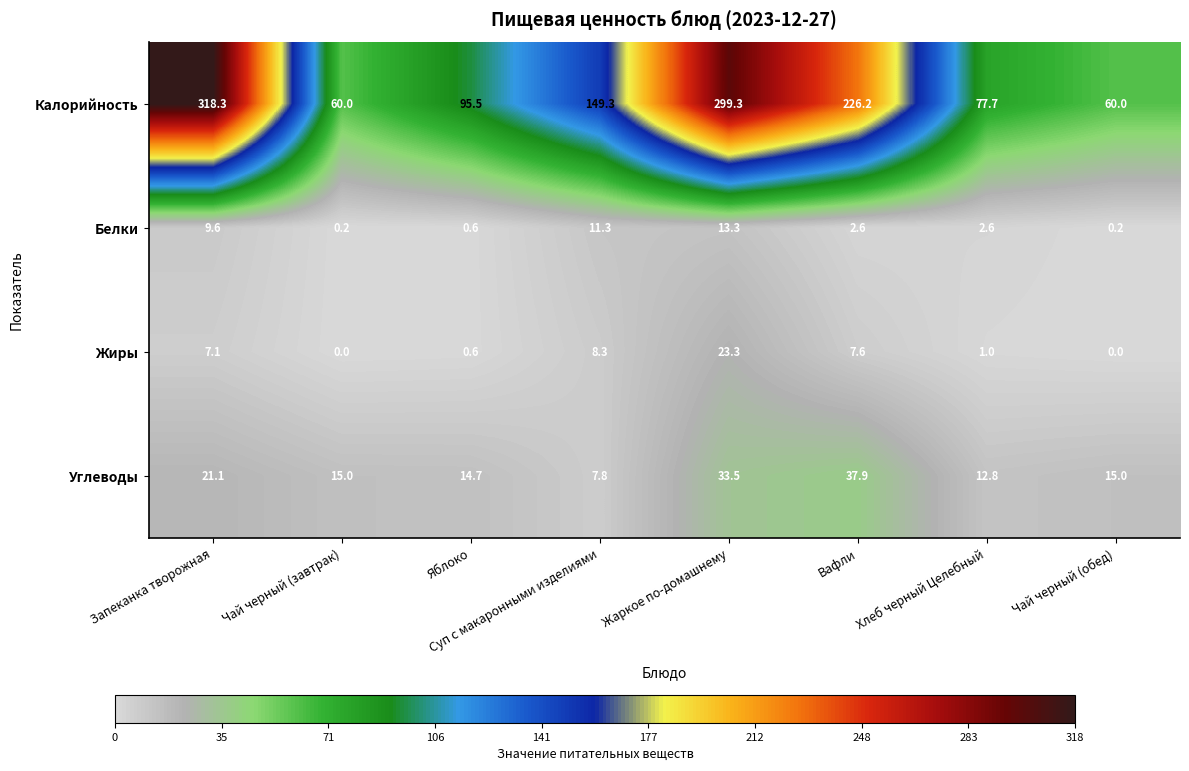

Which category has the highest value across all series?

Запеканка творожная